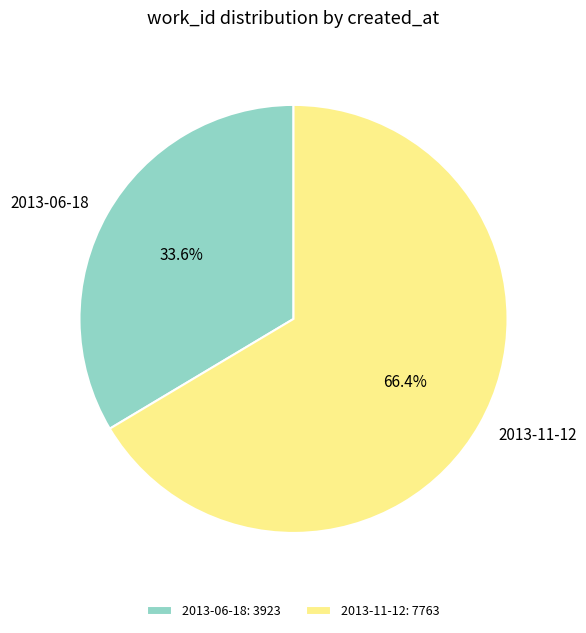

To the nearest percent, what is the combined percentage of 2013-11-12 and 2013-06-18?

100%